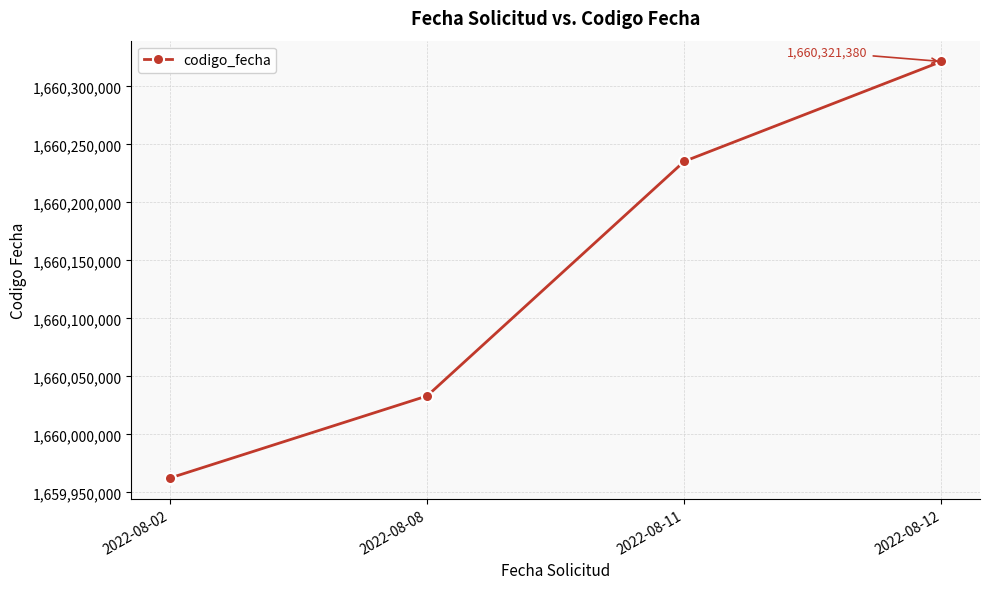

Between 2022-08-12 and 2022-08-08, which is larger?

2022-08-12